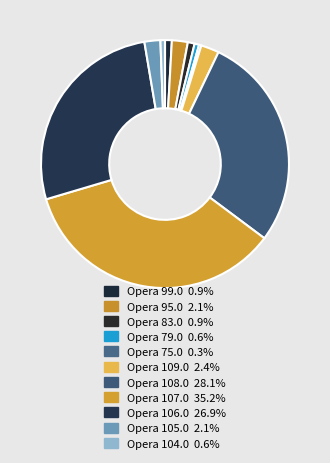

How many segments does this pie chart have?

11